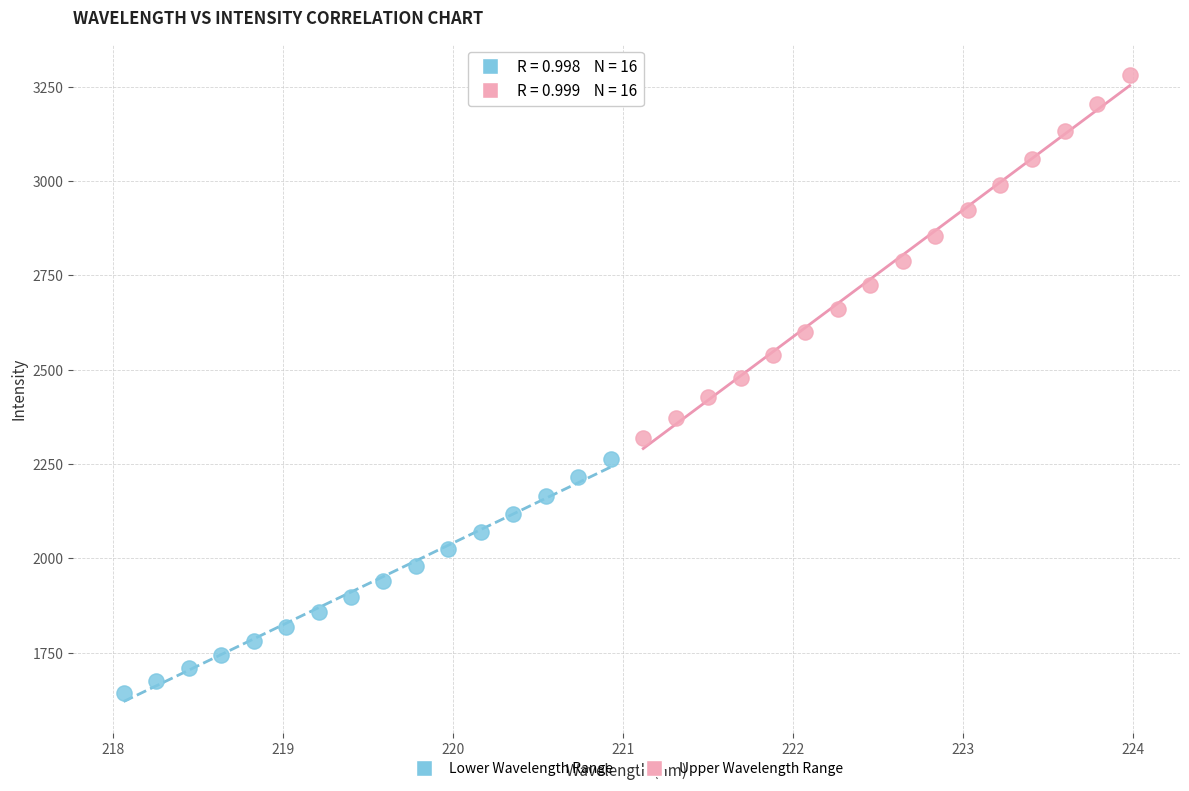

Which series has the widest spread of Y values?

Upper Wavelength Range